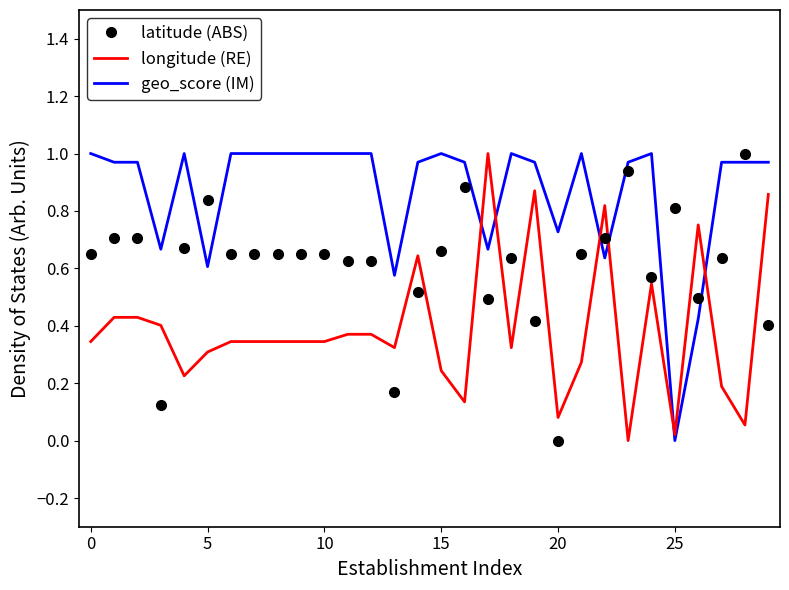

Which series has the largest total across all categories?

geo_score (IM)